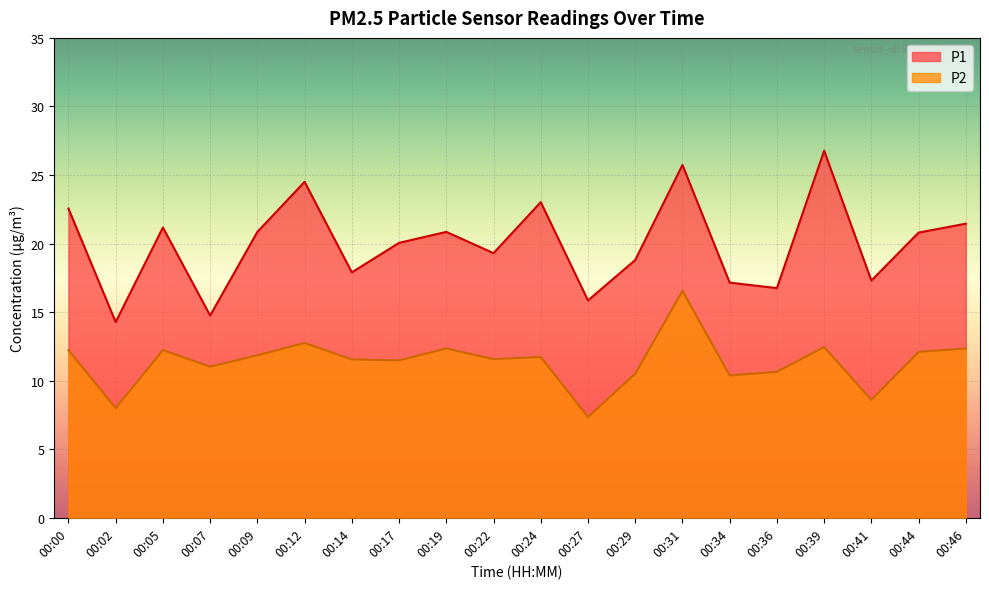

What are all the series names shown in the legend?

P1, P2